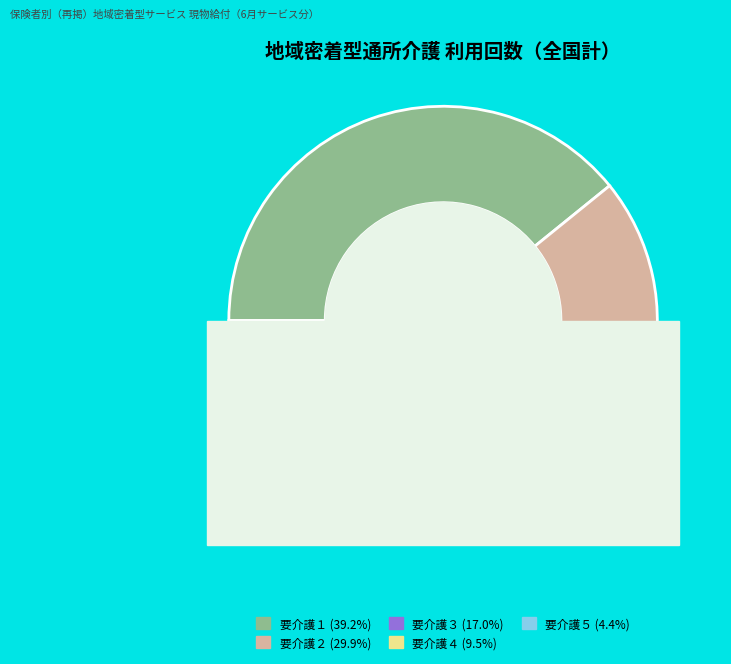

What percentage is NOT represented by 要介護３?

83.0%